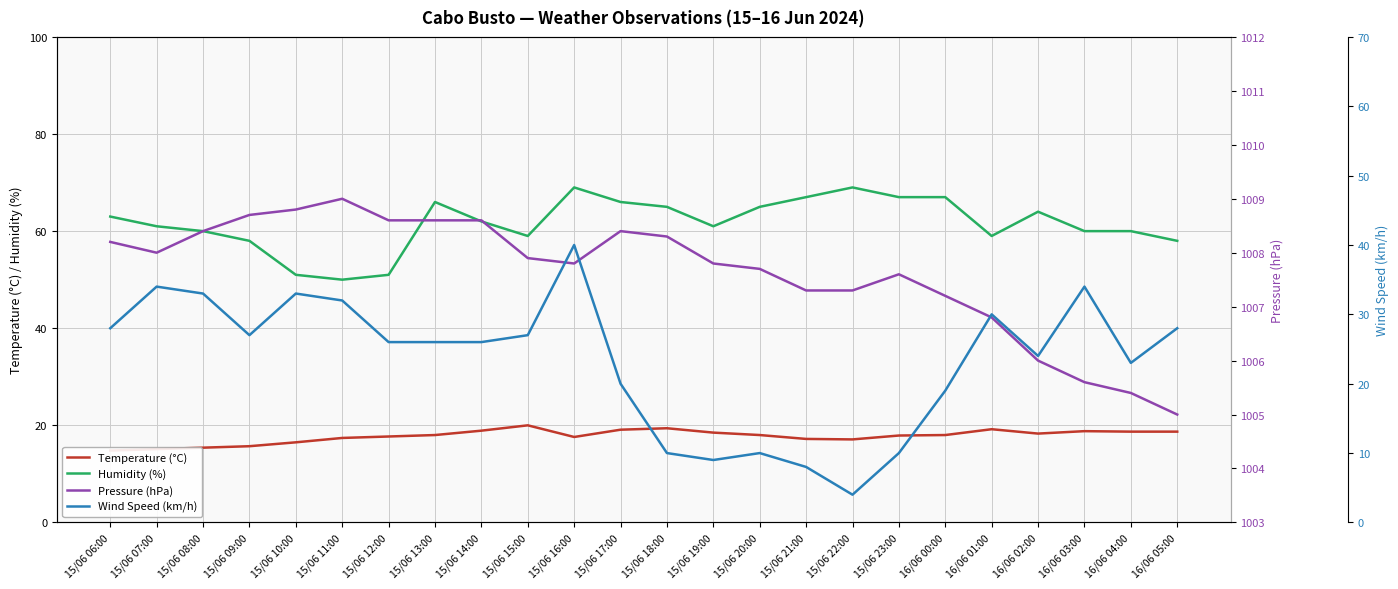

Which series has the largest total across all categories?

Pressure (hPa)